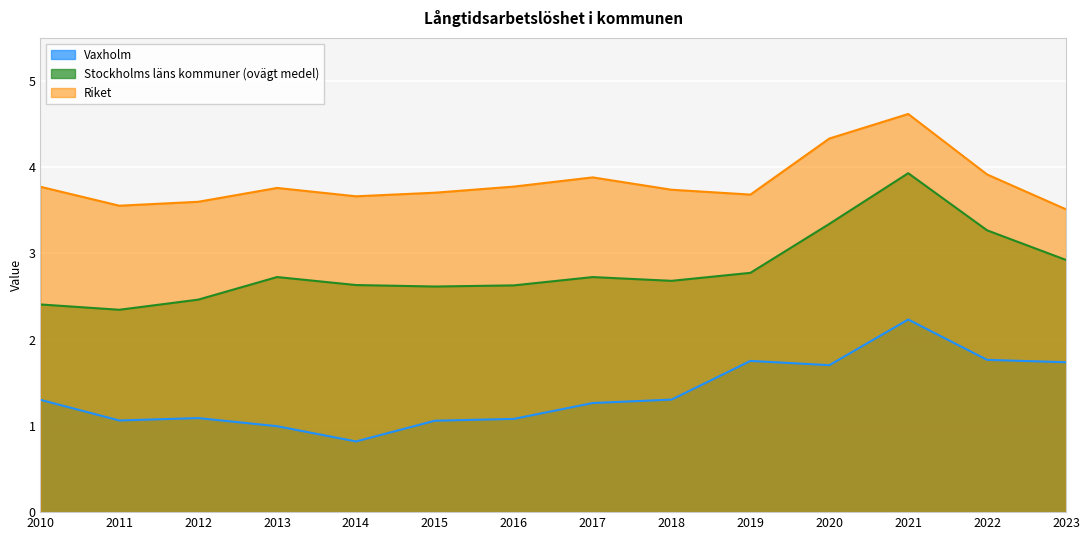

Is it true that Riket equals 6.0 at 2022?

False